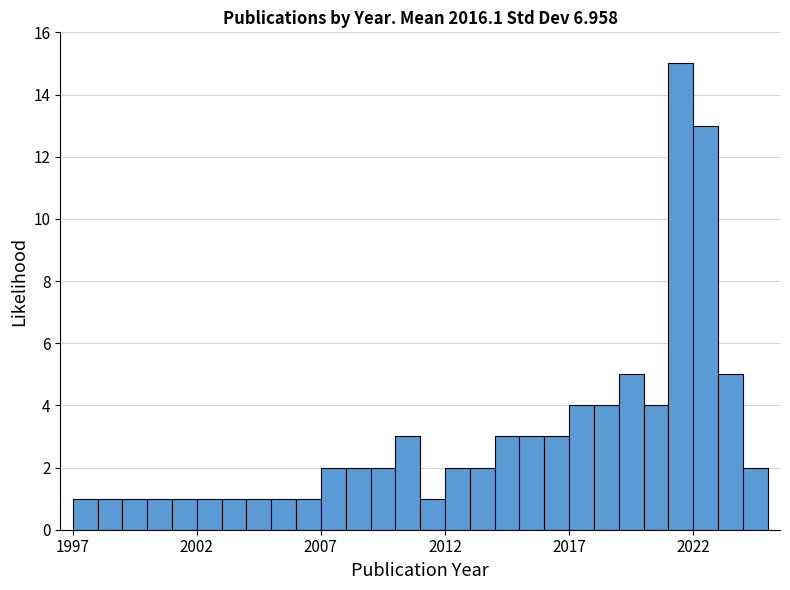

Around what value on the x-axis is the tallest bar? Give the approximate position of its centre, as read against the axis.

2021.5